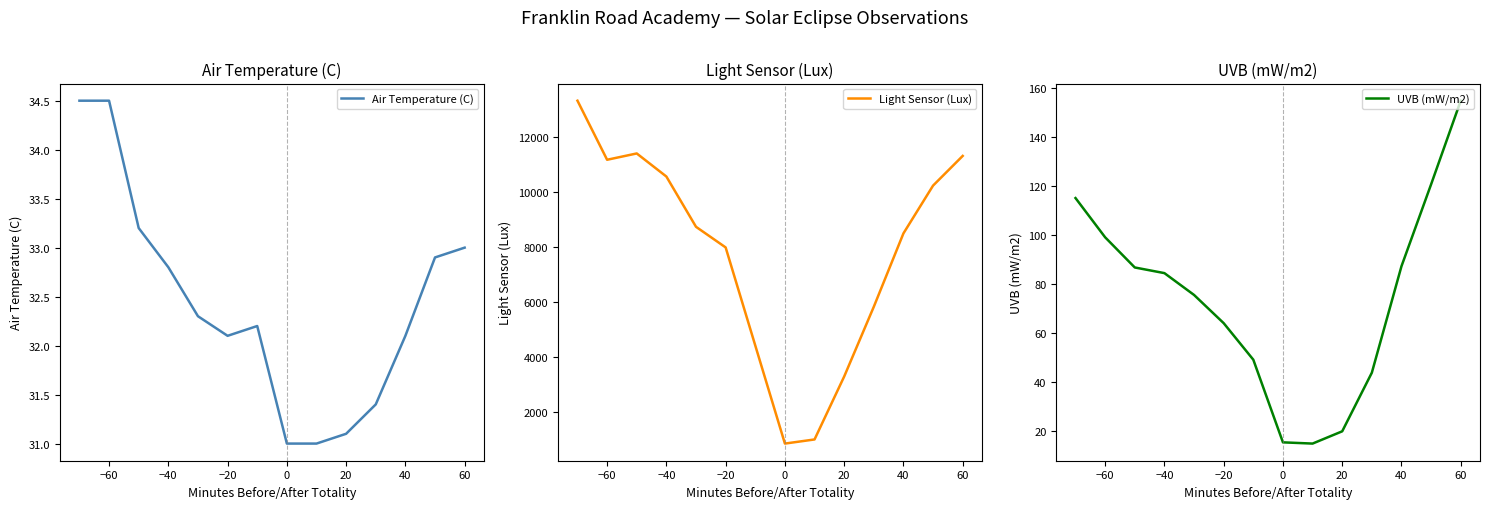

The Air Temperature (C) series shows 31.0 at 0. True or false?

True